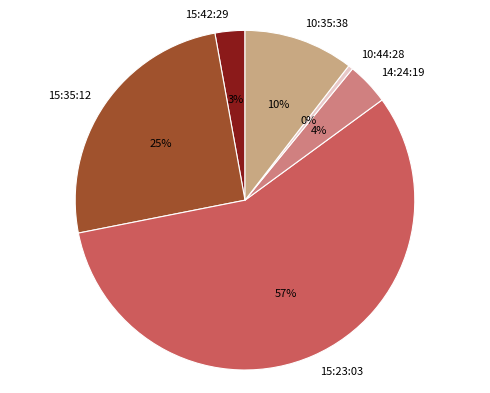

To the nearest percent, what is the difference between the 15:35:12 and 10:35:38 slice percentages?

15%